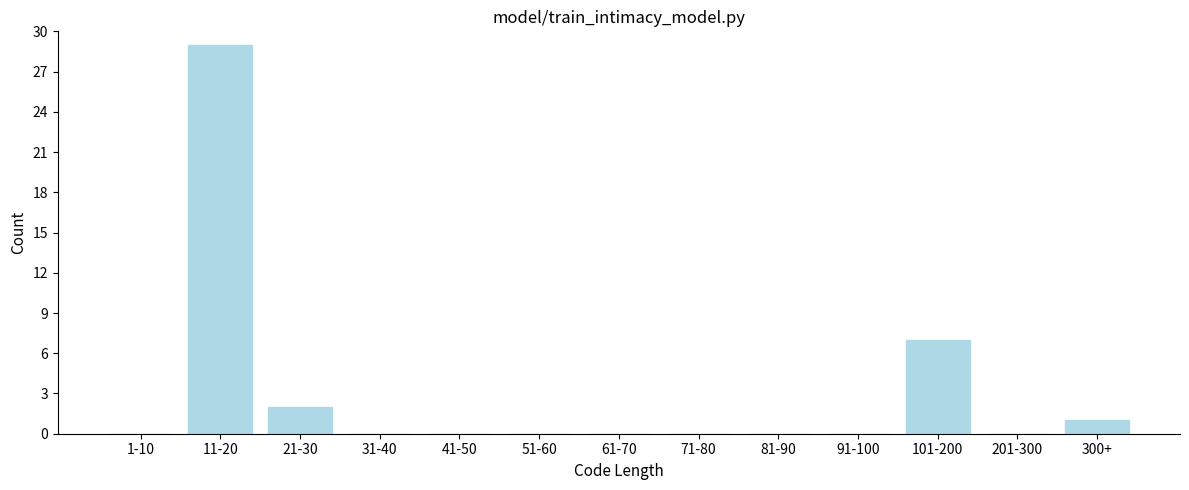

Reading right to left, what are all the values shown in this chart?

300+=1	201-300=0	101-200=7	91-100=0	81-90=0	71-80=0	61-70=0	51-60=0	41-50=0	31-40=0	21-30=2	11-20=29	1-10=0